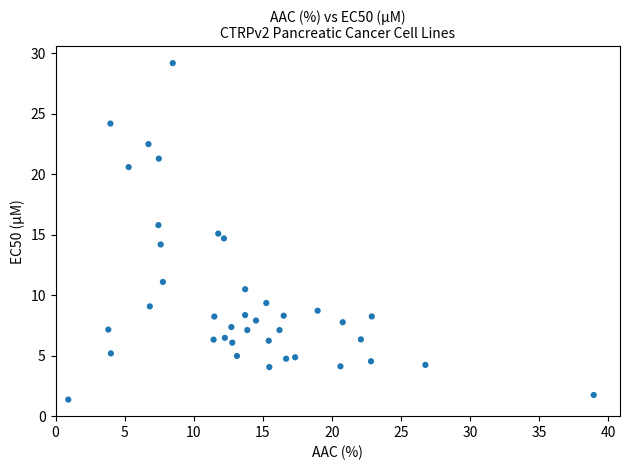

What is the range of X values (max minus min)?

38.0